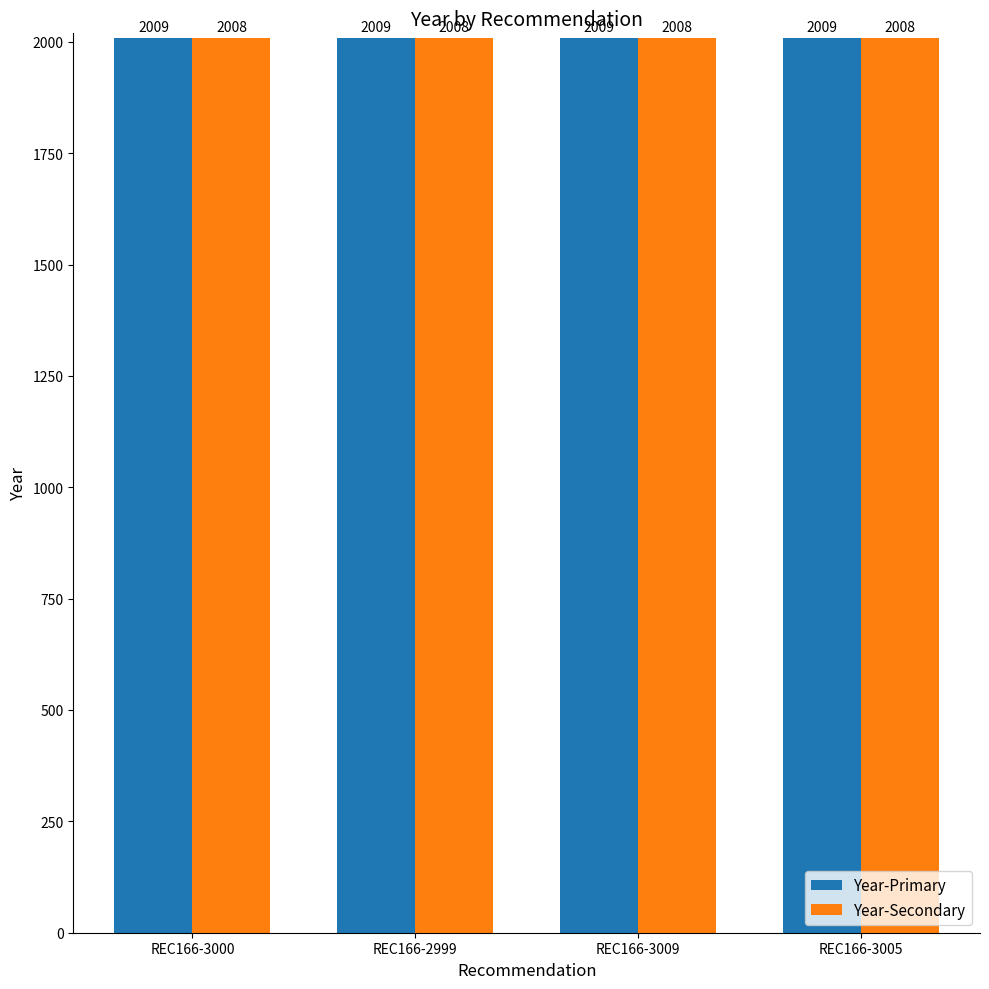

At REC166-3005, list the series in order from largest to smallest.

Year-Primary, Year-Secondary